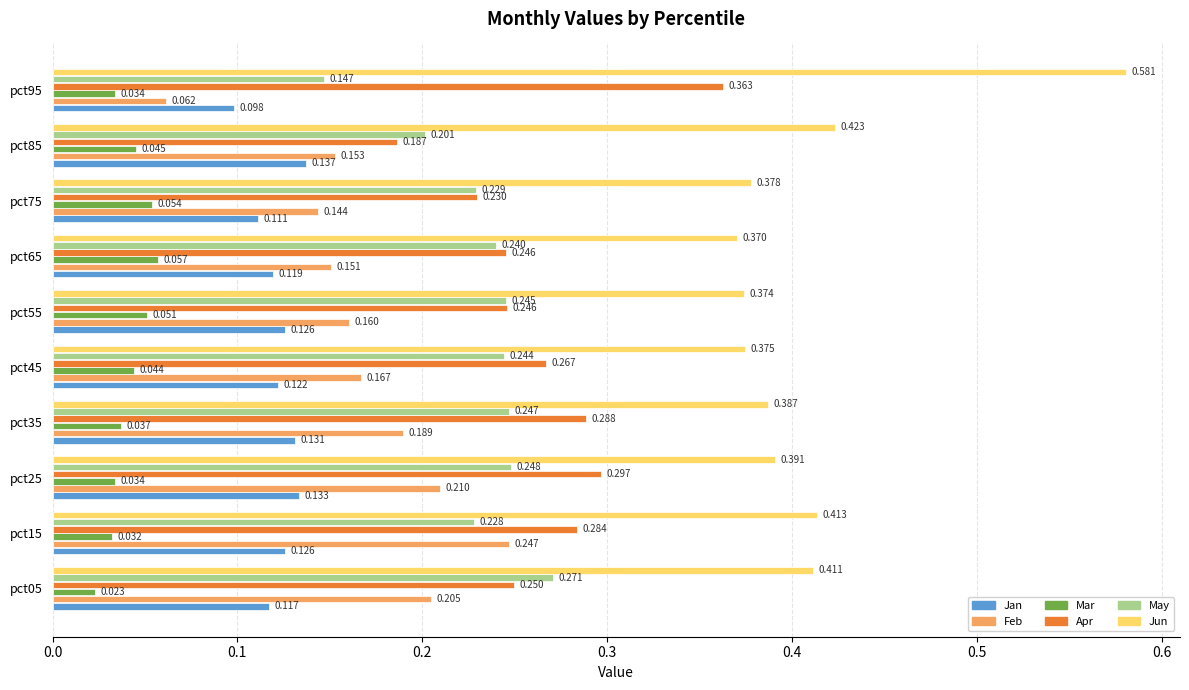

At pct55, list the series in order from smallest to largest.

Mar, Jan, Feb, May, Apr, Jun